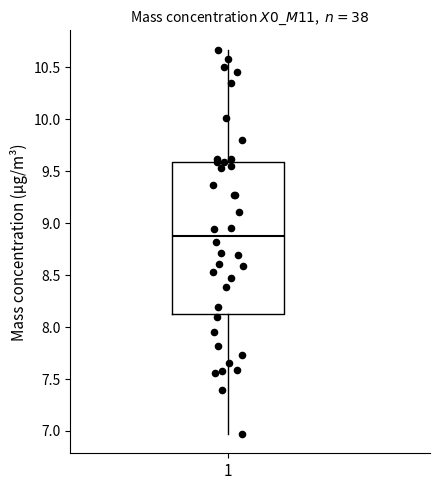

Transcribe this box plot: give where the median line is, the range the box spans, and where the two whiskers end, as read against the y-axis. The values are not printed on the chart, so give them approximately, as read against the axis.

median 8.90, box 8.10 to 9.60, whiskers 6.95 to 10.65